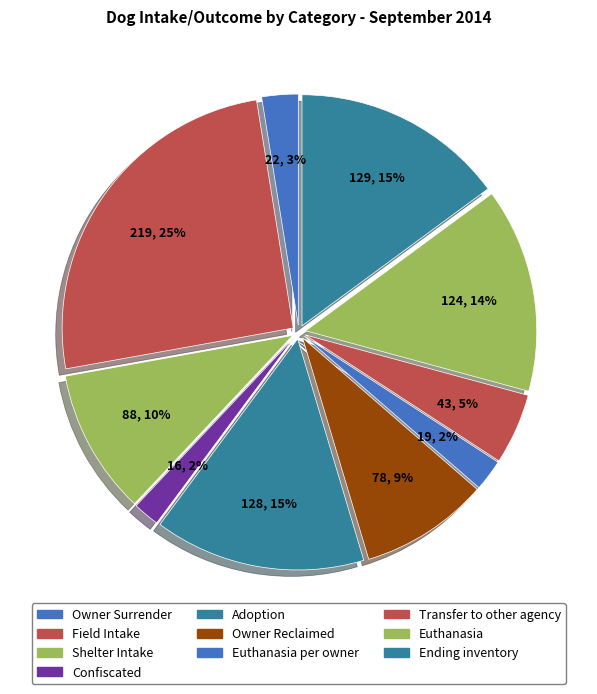

Does any single category account for the majority?

No